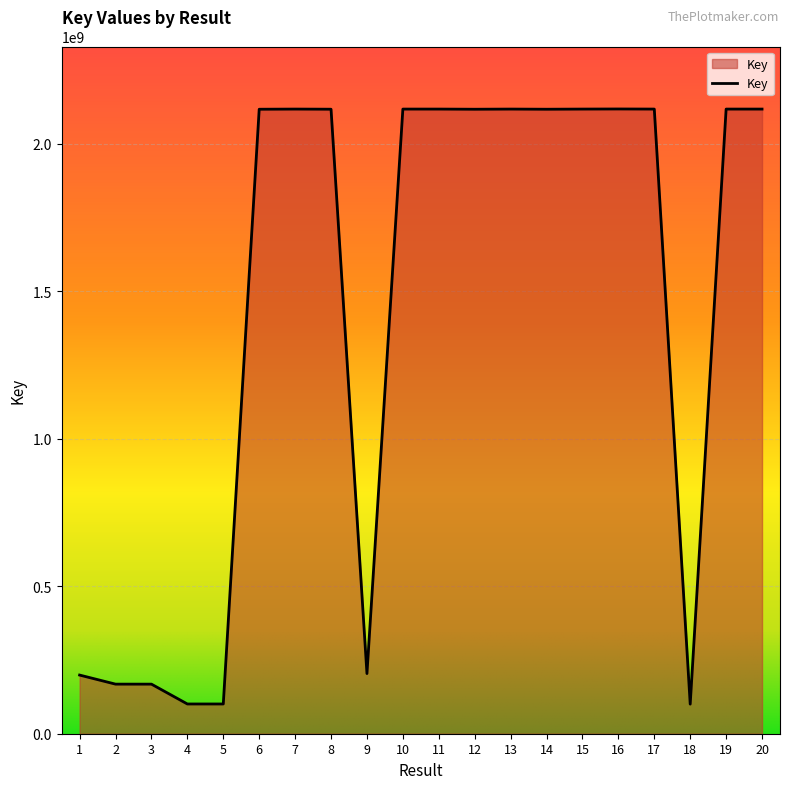

Does the chart have visible grid lines?

Yes